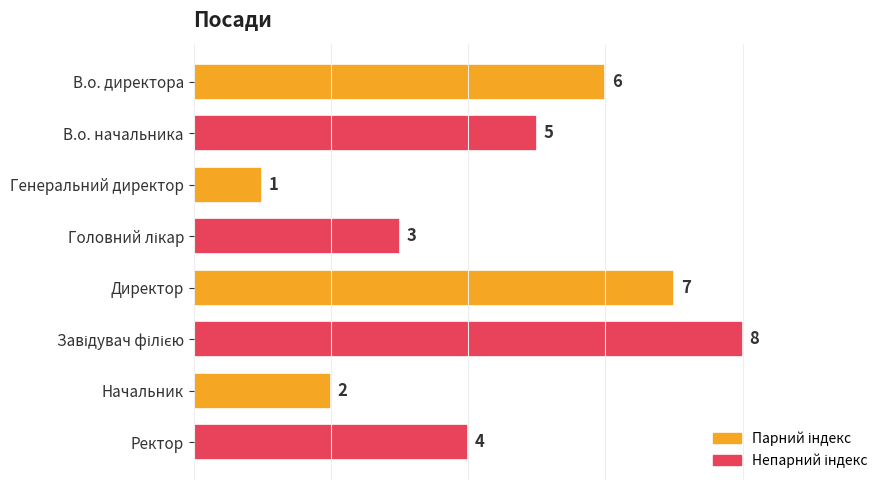

What position from the top is В.о. начальника?

2